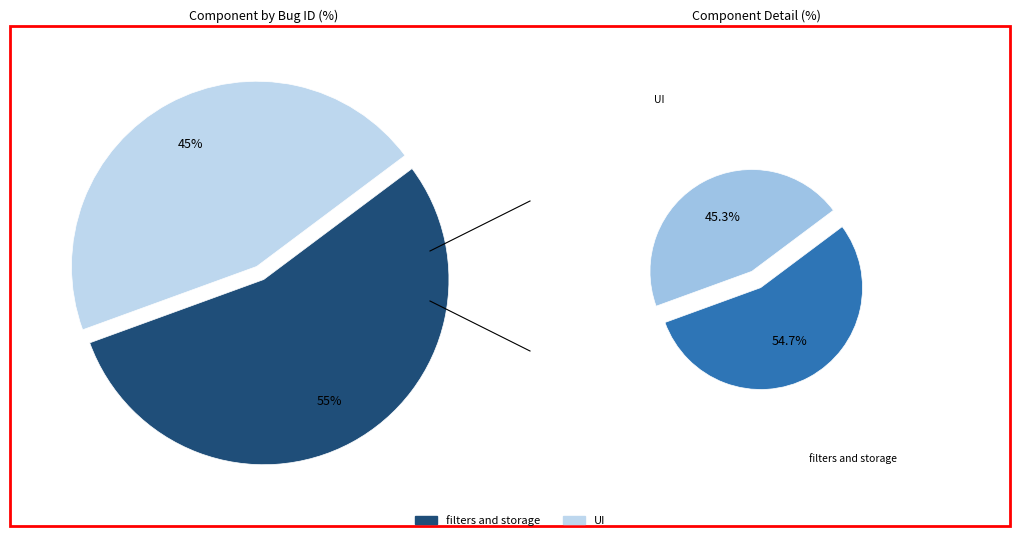

How many slices are in this pie chart?

2